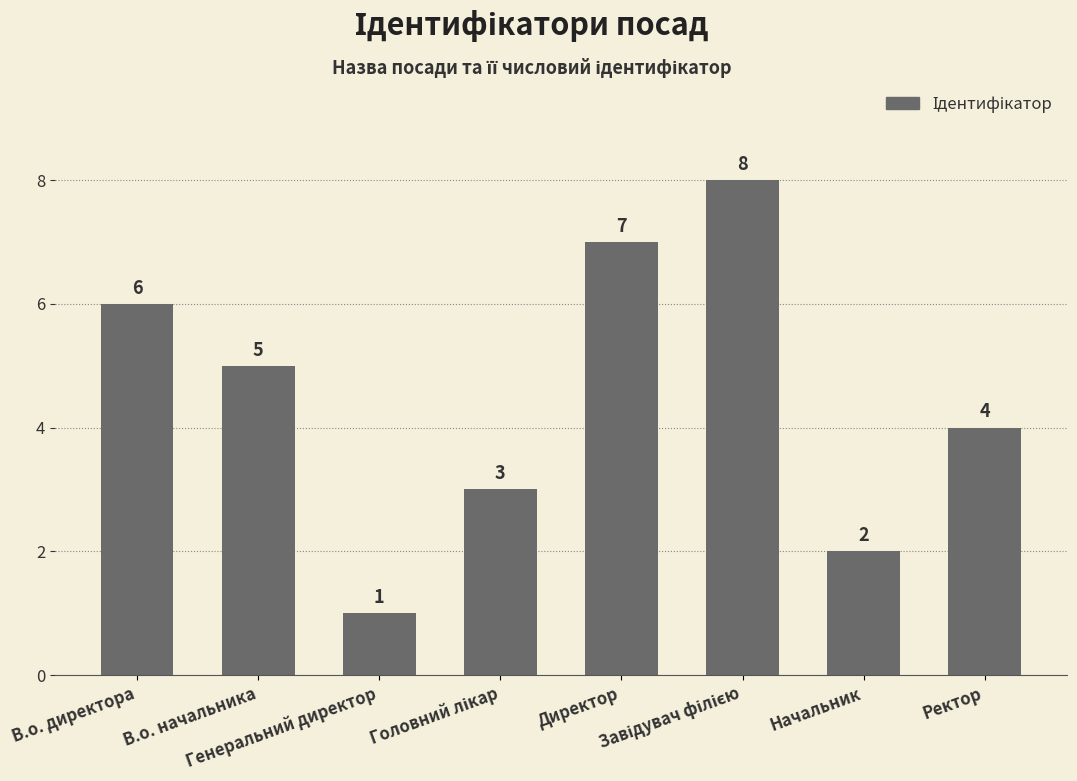

What is the value of the 4th bar from the left?

3